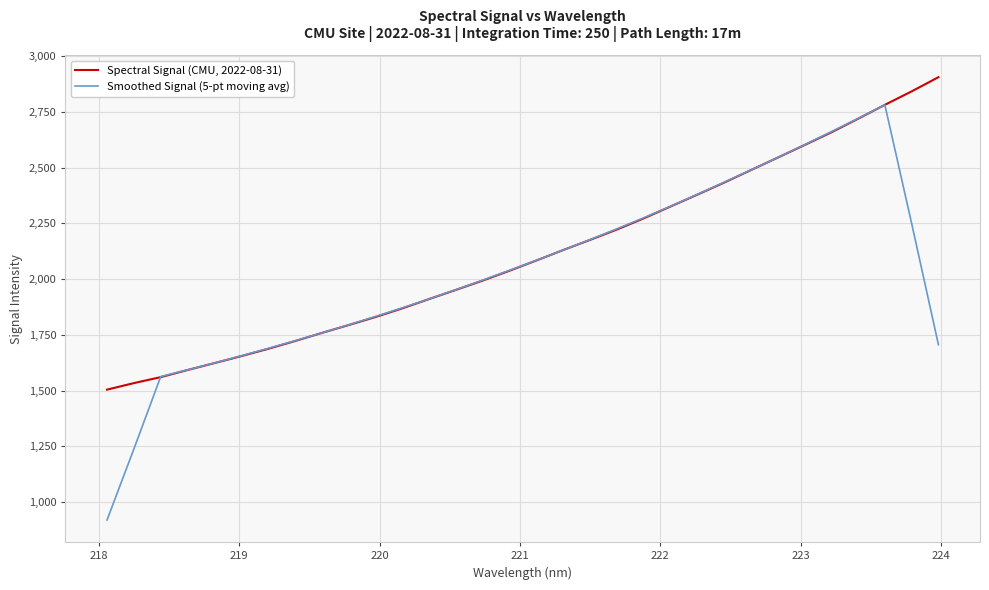

What is the greatest value displayed?

2905.1